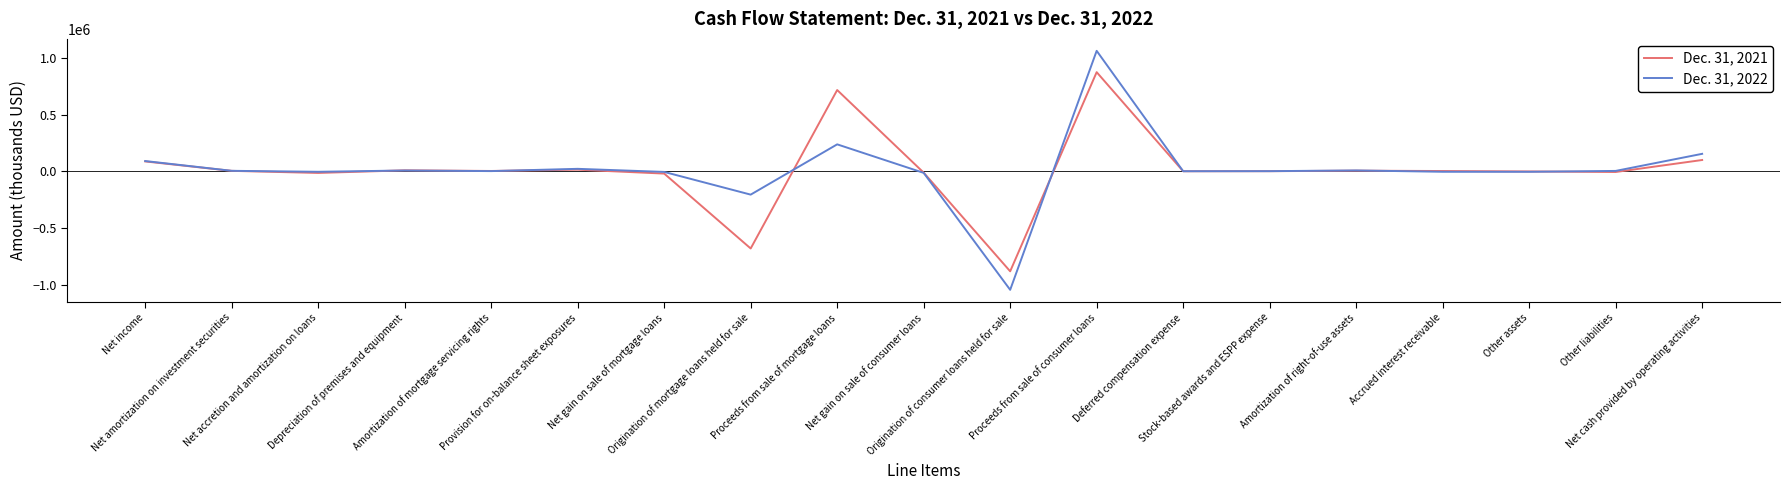

List the series in order of their peak value, highest first.

Dec. 31, 2022, Dec. 31, 2021